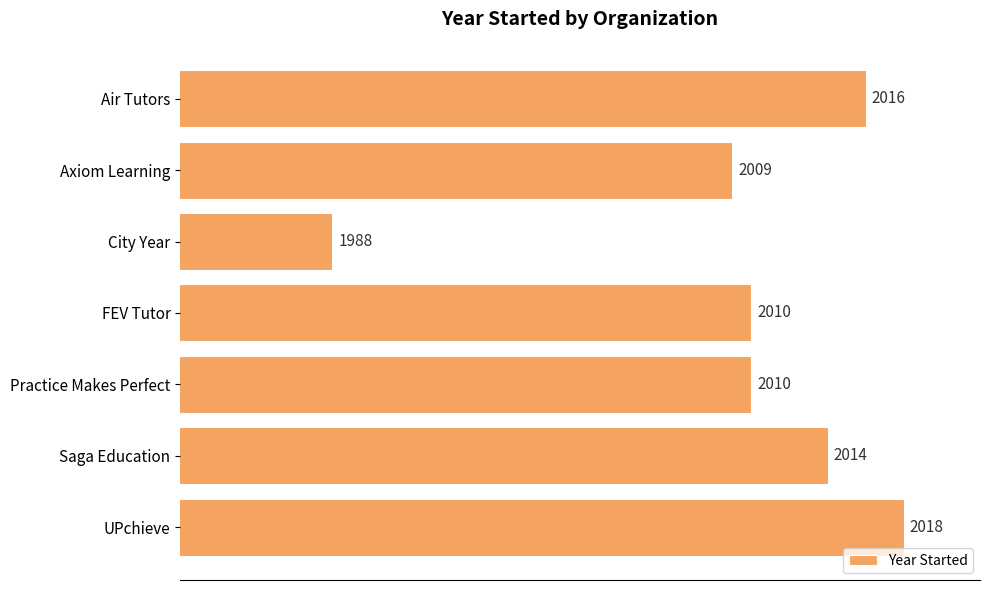

What is the ratio of the value at FEV Tutor to the value at Practice Makes Perfect?

1.0